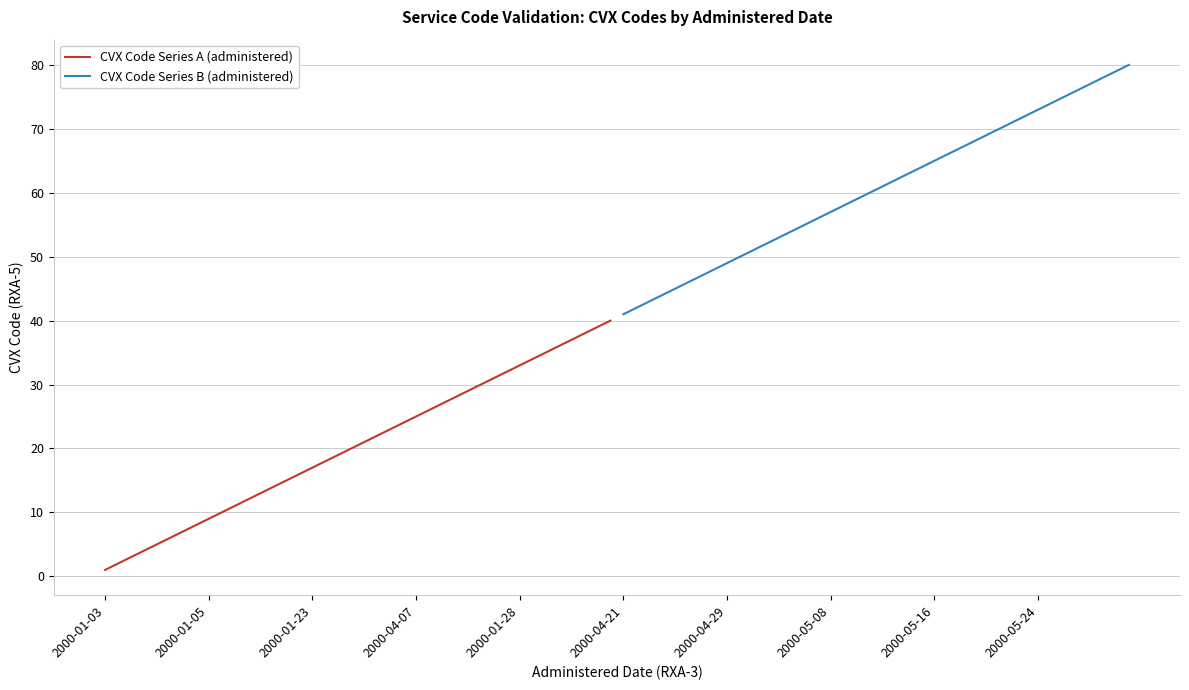

What is the lowest value of the CVX Code Series A (administered) series?

1